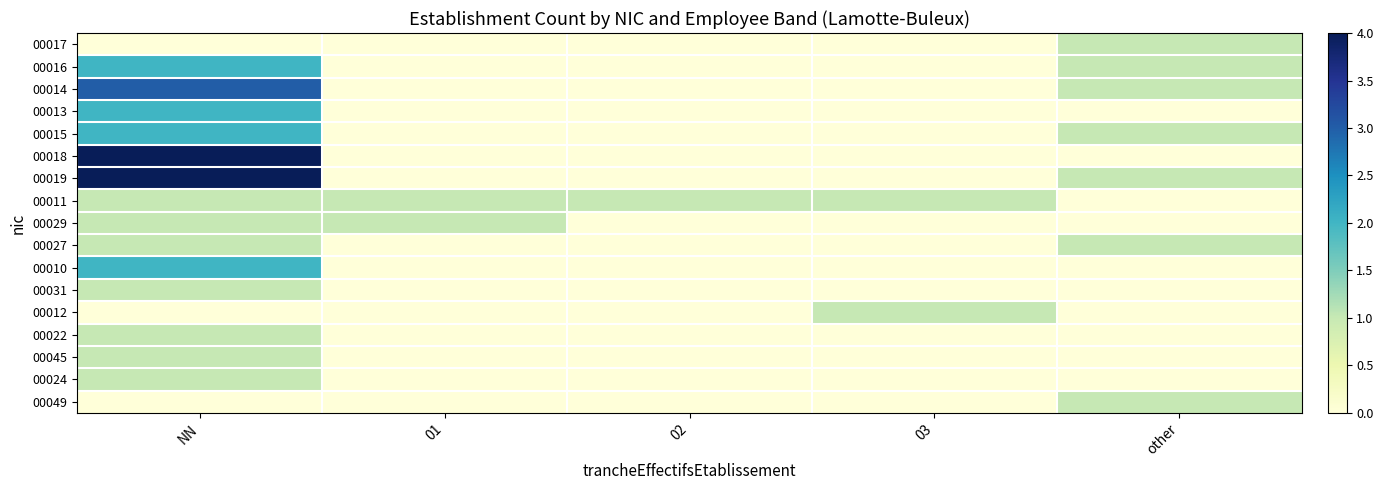

What is the maximum value shown in the chart?

4